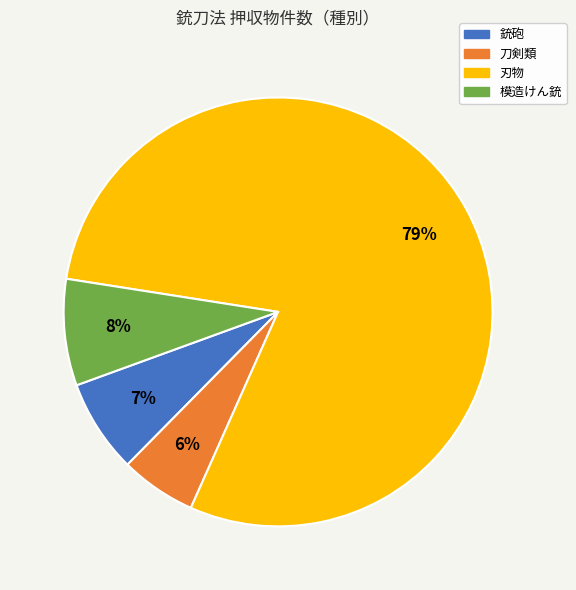

Does any single category account for the majority?

Yes